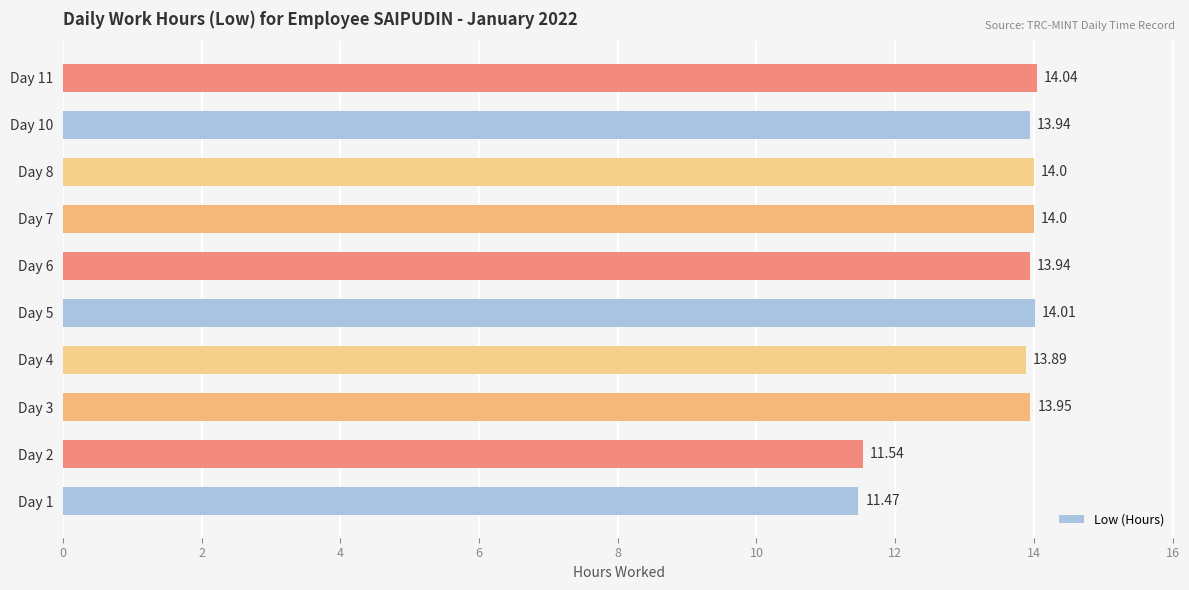

What is the difference between the values at Day 7 and Day 1?

2.5